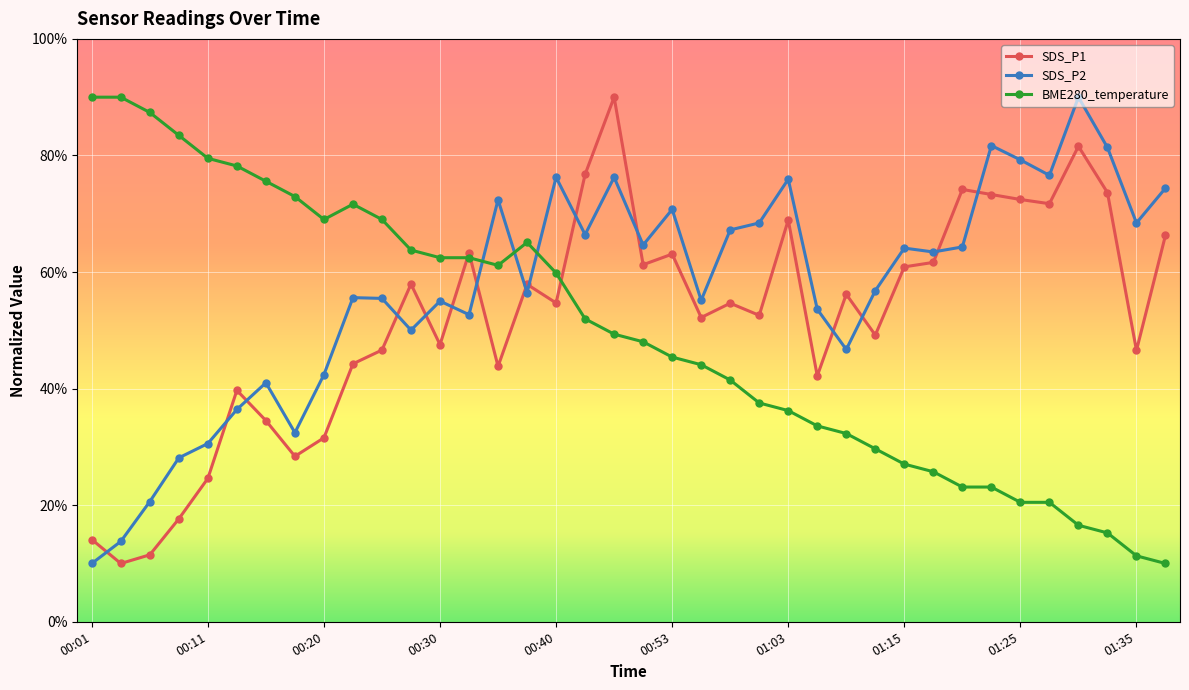

Which series has the largest total across all categories?

SDS_P2